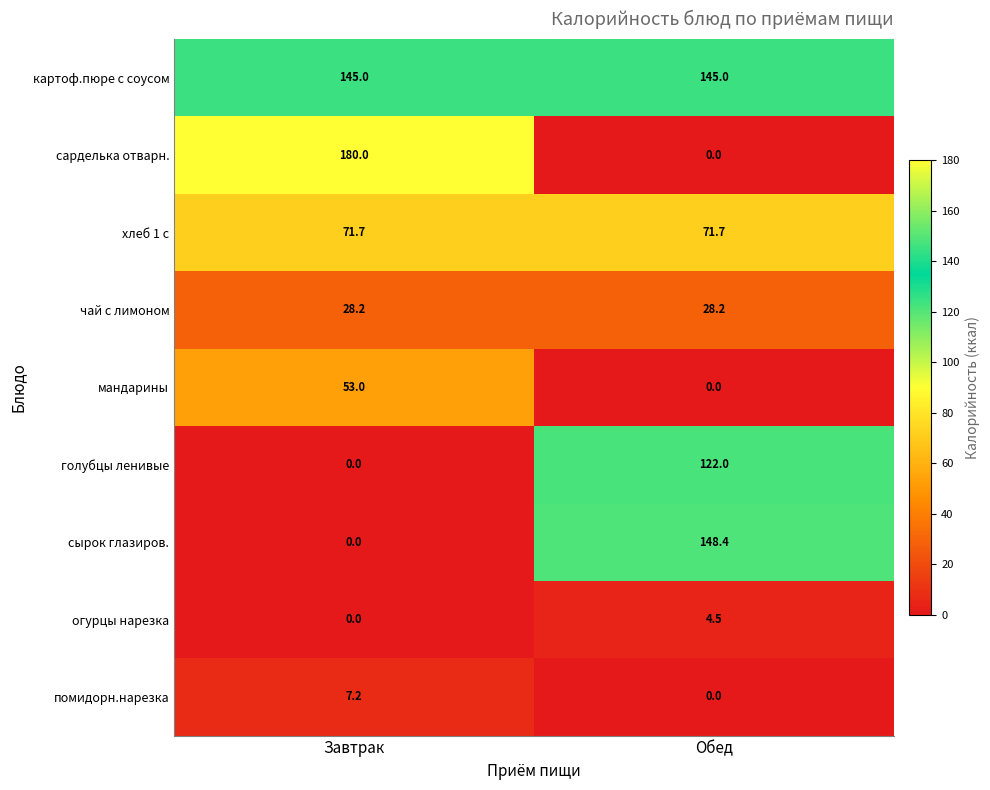

What is the spread (max minus min) of values at Завтрак?

180.0